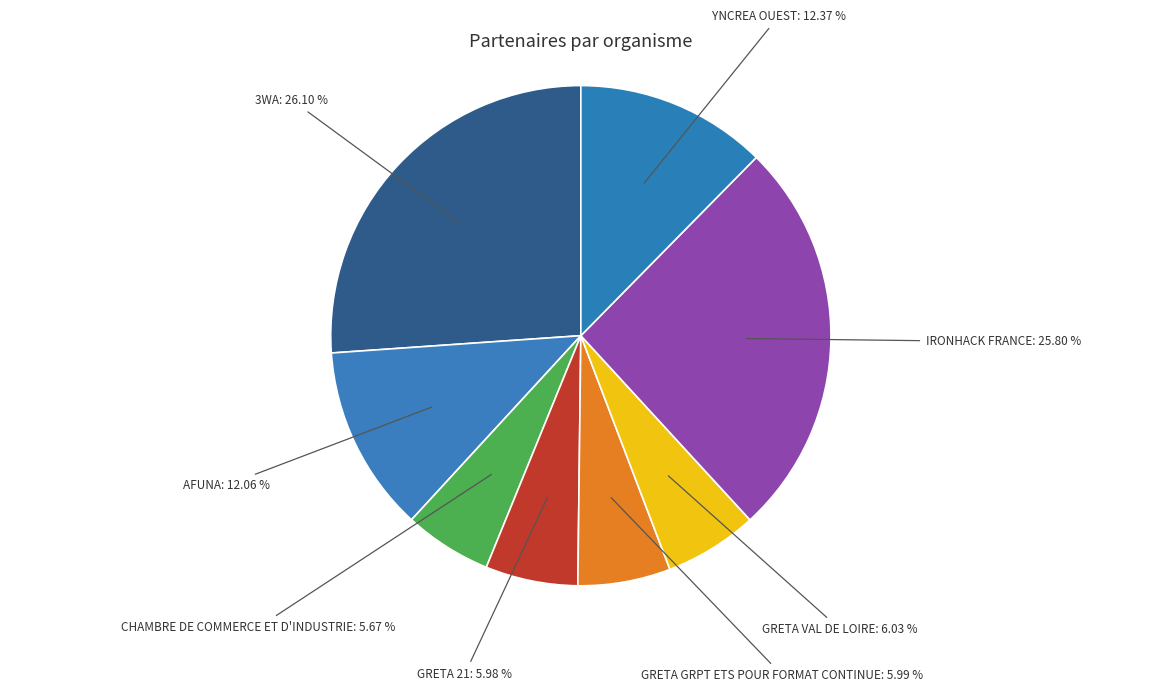

Approximately how many times larger is the value at AFUNA compared to CHAMBRE DE COMMERCE ET D'INDUSTRIE?

2.1